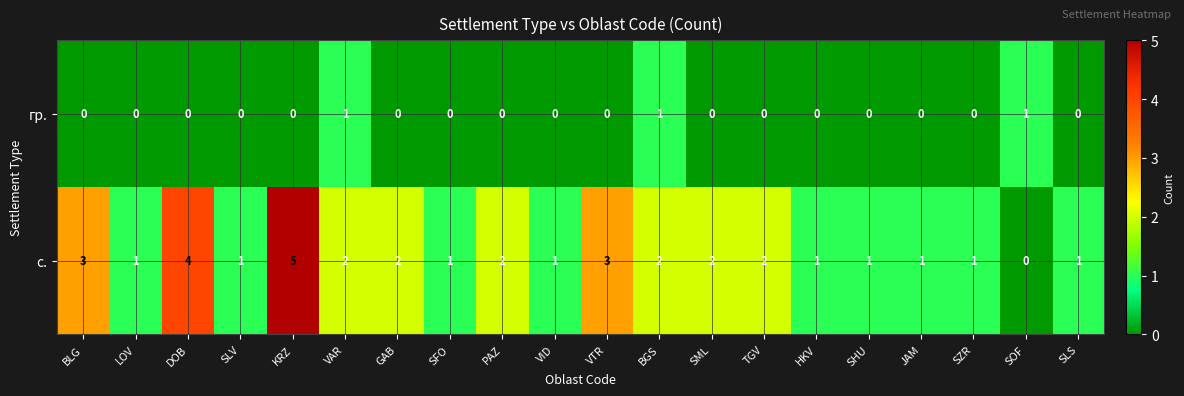

List the series in order of their overall mean, highest first.

с., гр.